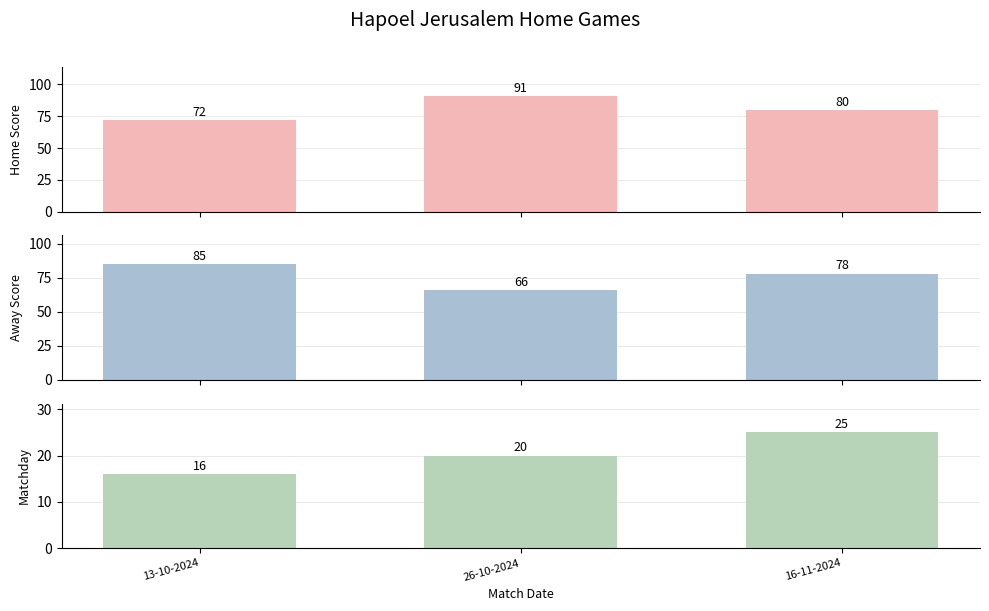

Rank the categories by Away Score value from highest to lowest.

13-10-2024, 16-11-2024, 26-10-2024